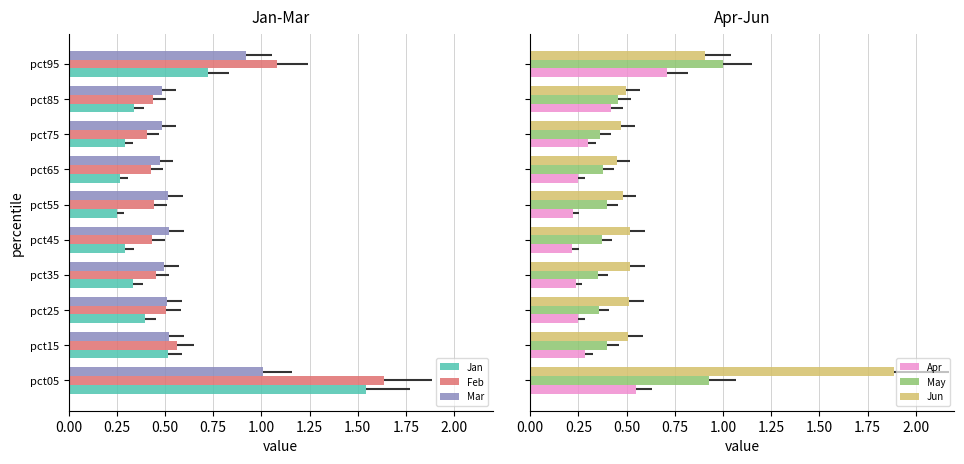

True or false: Feb has a value of 0.2 at pct15.

False